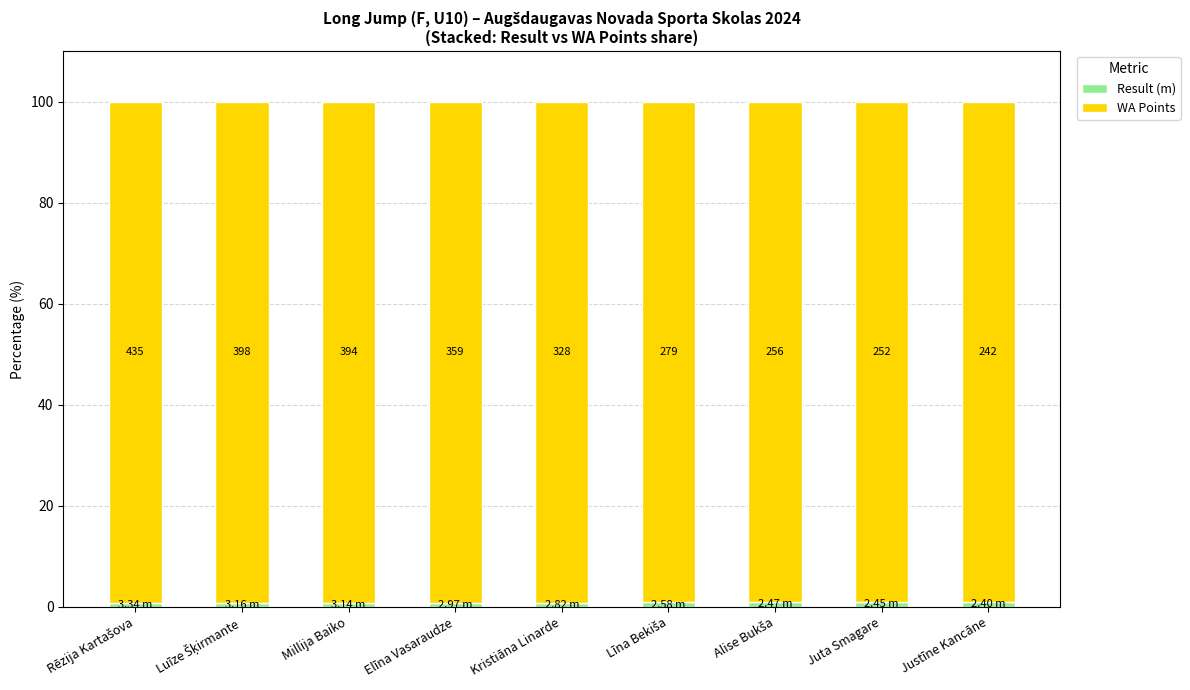

Which series has the largest range (max minus min)?

WA Points